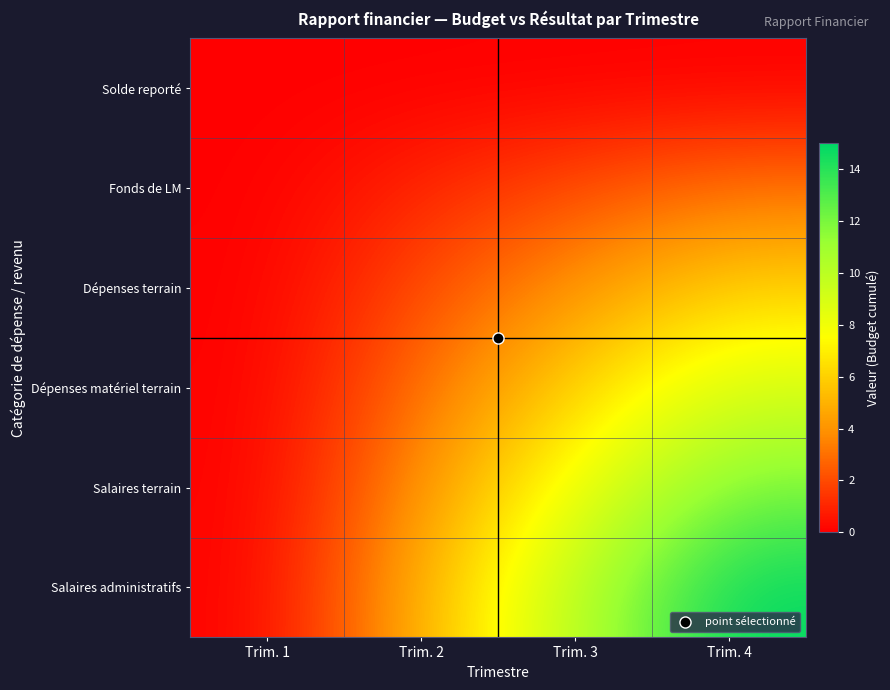

Reading right to left, list all the values displayed in this chart.

Solde reporté: Trim. 4=0	Trim. 3=0	Trim. 2=0	Trim. 1=0
Fonds de LM: Trim. 4=3	Trim. 3=2	Trim. 2=1	Trim. 1=0
Dépenses terrain: Trim. 4=6	Trim. 3=4	Trim. 2=2	Trim. 1=0
Dépenses matériel terrain: Trim. 4=9	Trim. 3=6	Trim. 2=3	Trim. 1=0
Salaires terrain: Trim. 4=12	Trim. 3=8	Trim. 2=4	Trim. 1=0
Salaires administratifs: Trim. 4=15	Trim. 3=10	Trim. 2=5	Trim. 1=0